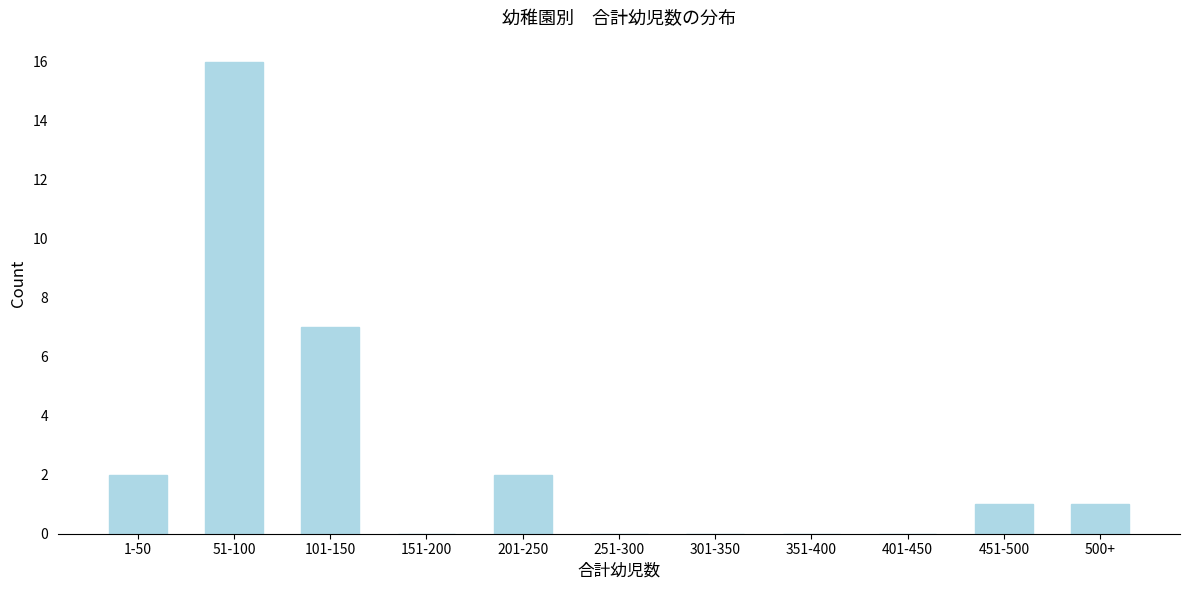

Reading right to left, what are all the values shown in this chart?

500+=1	451-500=1	401-450=0	351-400=0	301-350=0	251-300=0	201-250=2	151-200=0	101-150=7	51-100=16	1-50=2